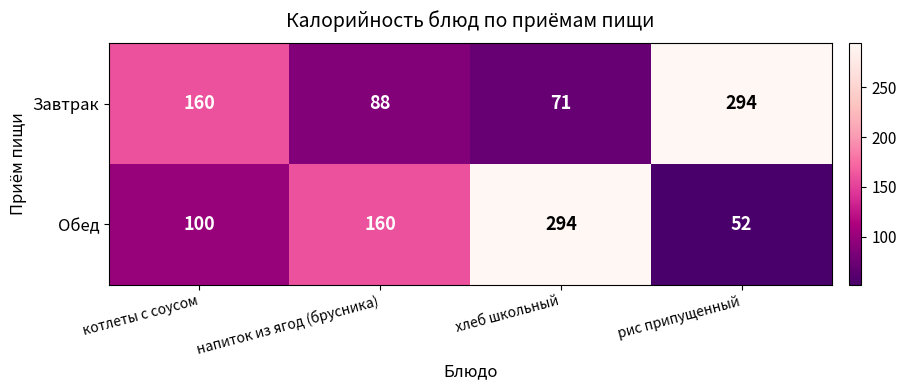

What is the difference between the Завтрак values at хлеб школьный and напиток из ягод (брусника)?

17